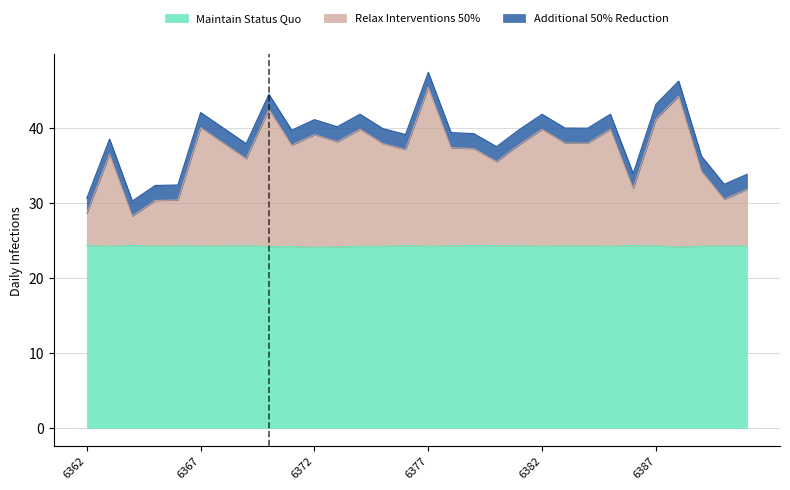

What is the maximum value for Maintain Status Quo?

24.3